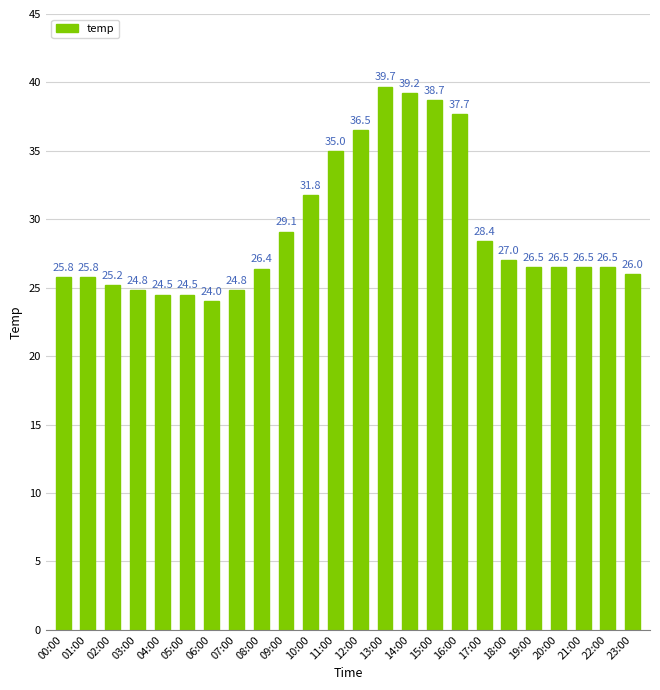

True or false: the data shows 40.1 at 20:00.

False